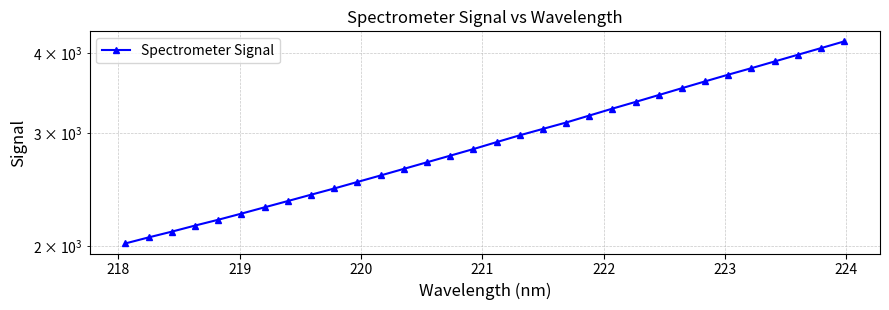

What is the difference between the maximum and minimum values?

2152.4